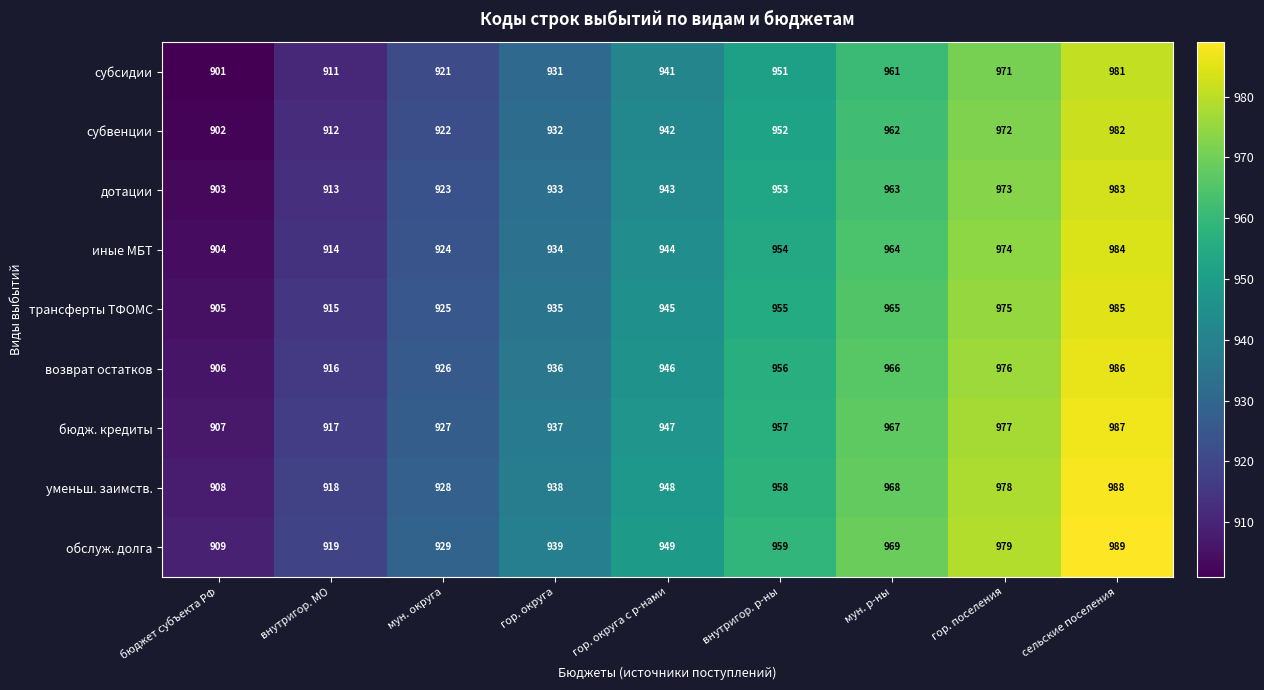

The value of дотации at гор. поселения is 973. True or false?

True